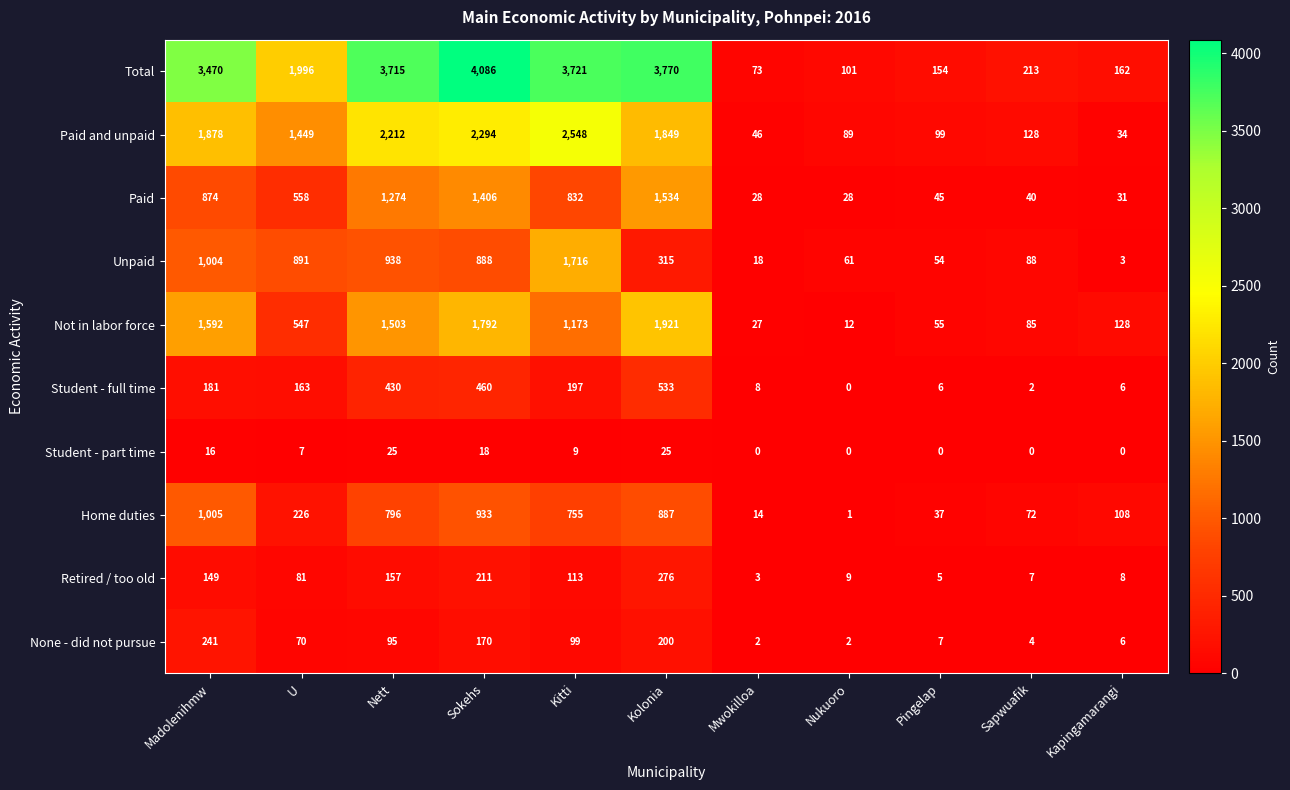

What is the average value of the Student - part time series?

9